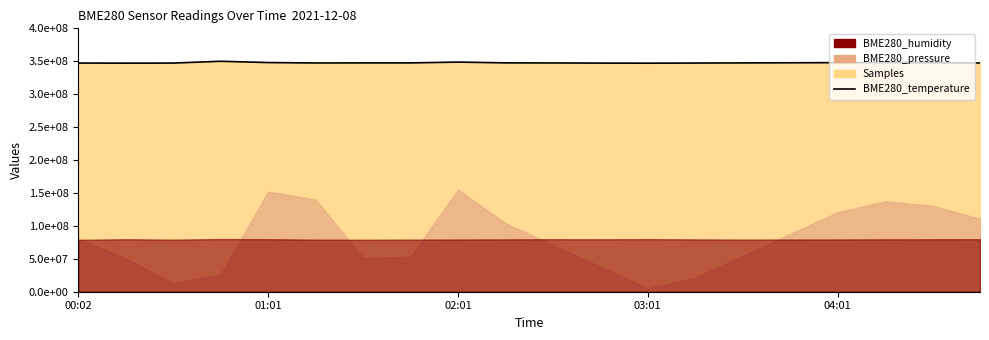

The chart shows a value of 509155524.2 at 11. True or false?

False